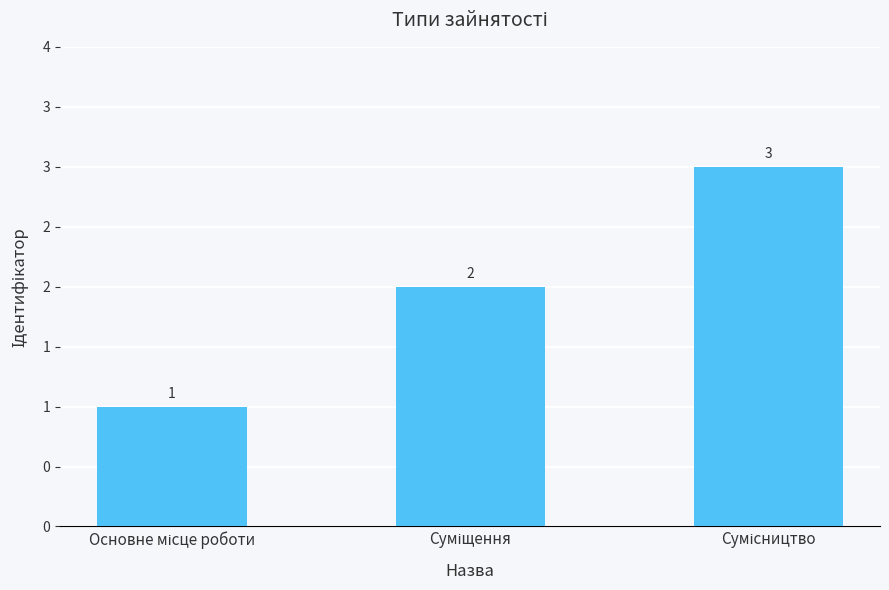

What is the value of the 3rd bar from the left?

3